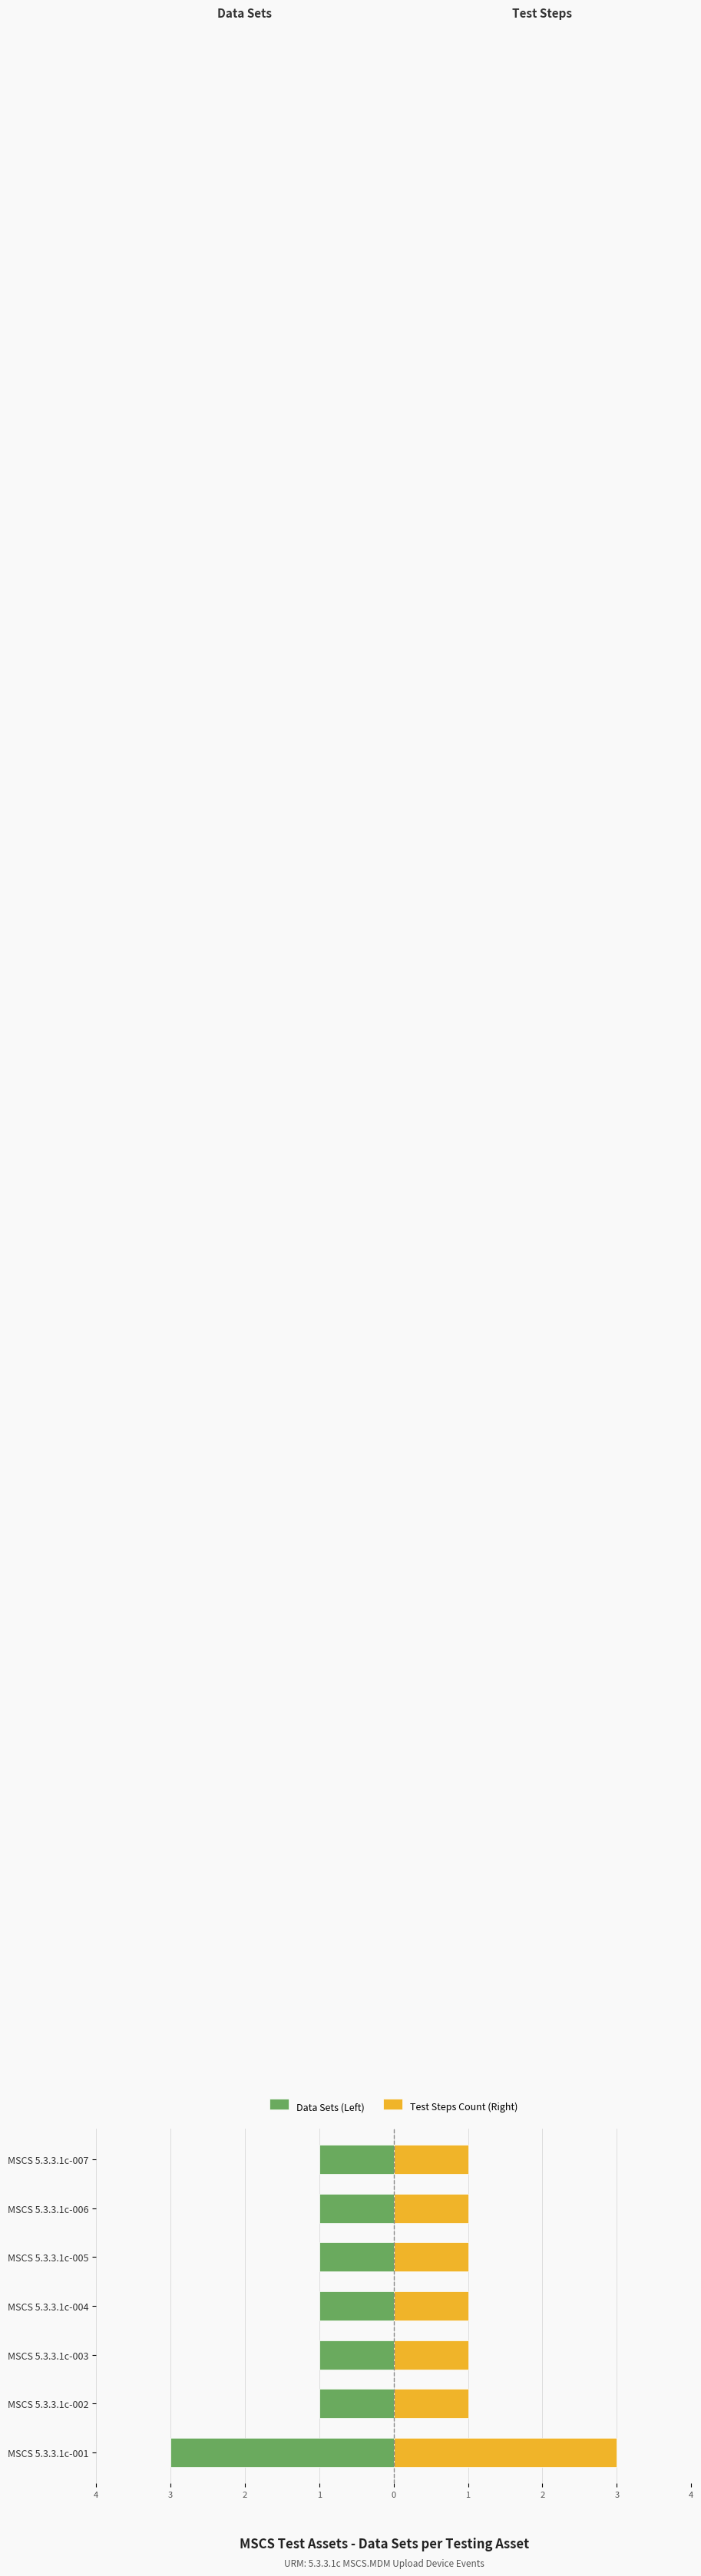

Does the chart contain stacked bars?

No